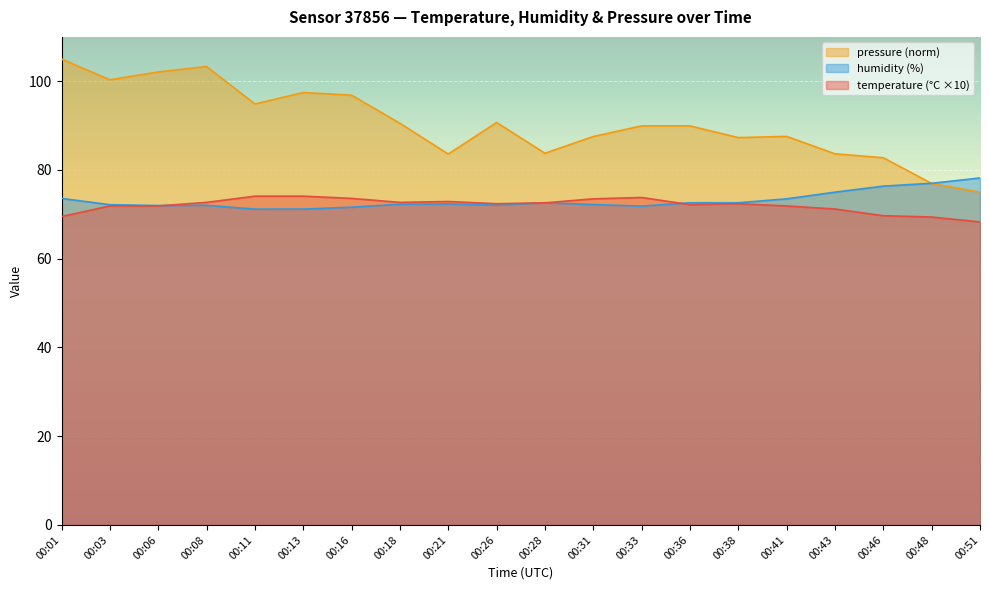

List the labels in order of humidity value, largest first.

00:51, 00:48, 00:46, 00:43, 00:01, 00:41, 00:28, 00:36, 00:38, 00:21, 00:18, 00:31, 00:03, 00:26, 00:08, 00:06, 00:33, 00:16, 00:13, 00:11